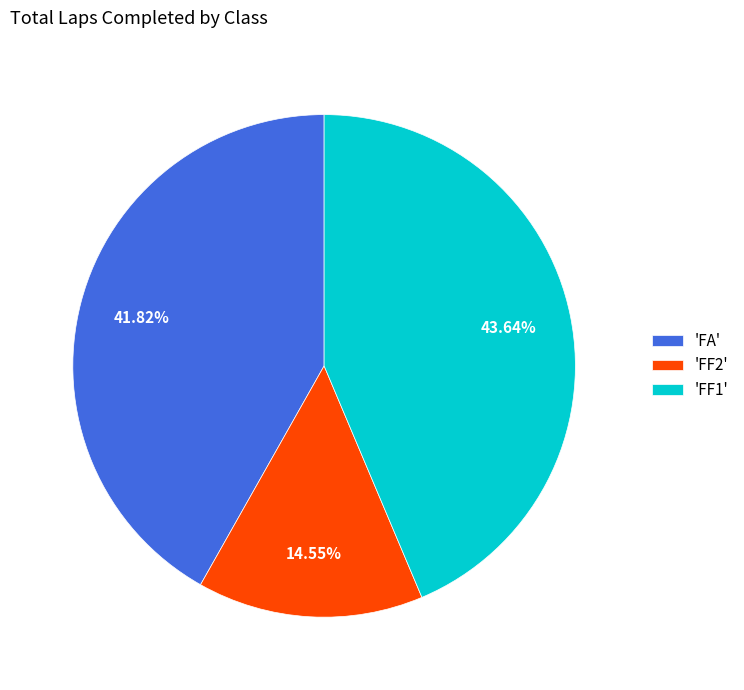

Does 'FF1' represent more than half of the total?

No